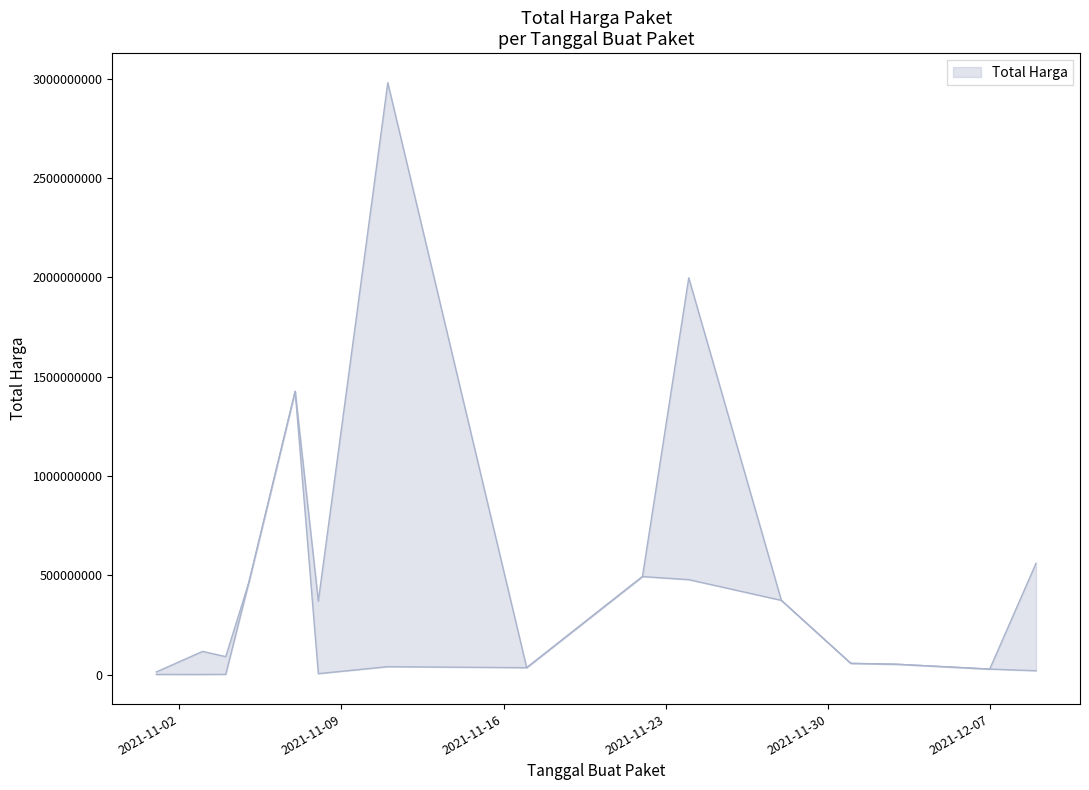

Is it true that Total Harga Lower equals 39440000 at 2021-11-11?

True